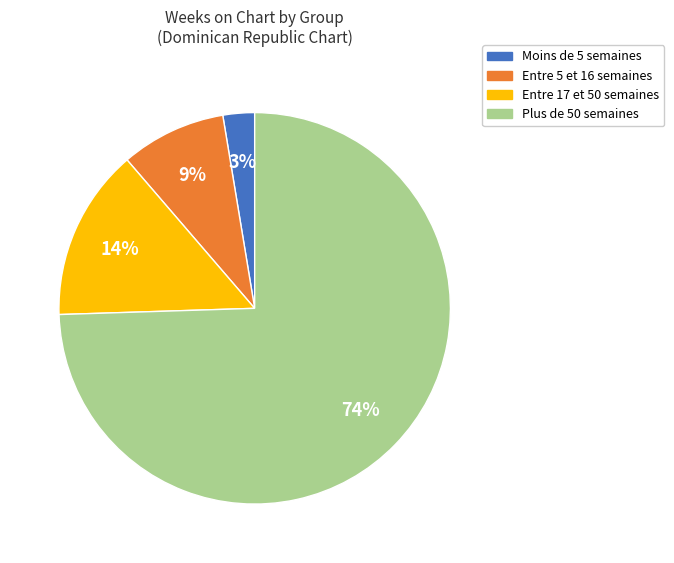

The Plus de 50 semaines slice represents 65% of the pie. True or false?

False